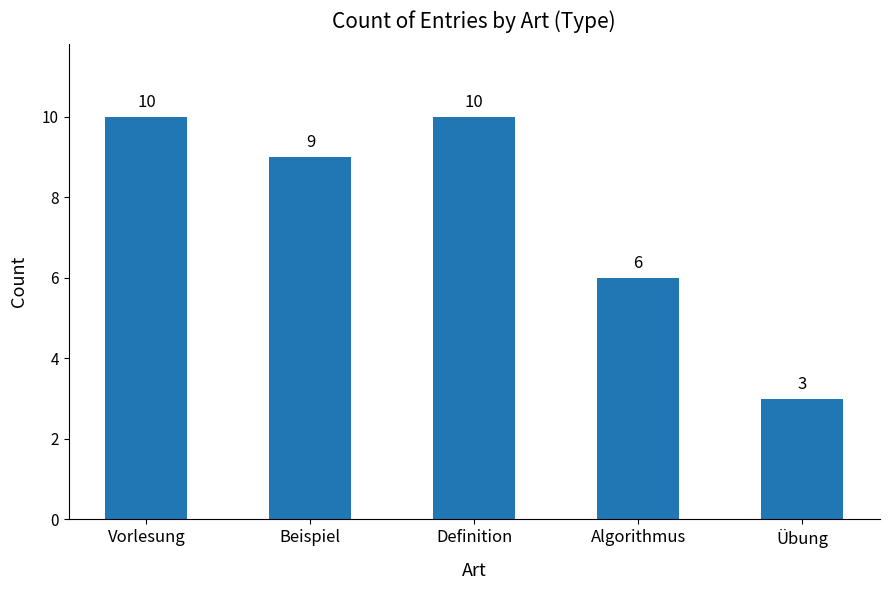

The value at Definition is 16. True or false?

False